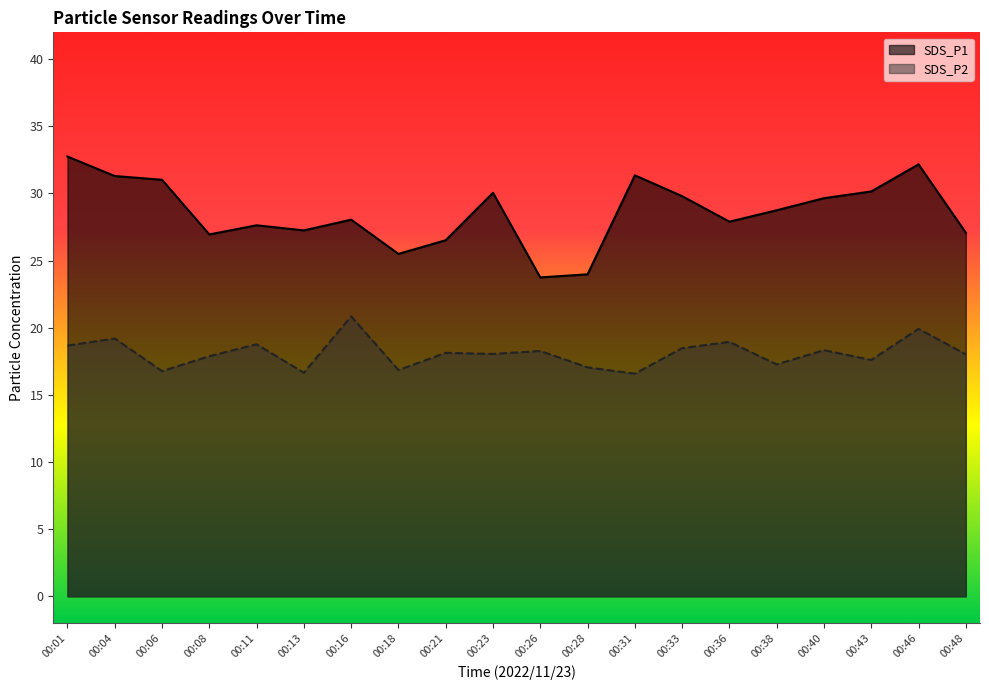

What is the difference between the maximum and minimum values in the SDS_P1 series?

9.0